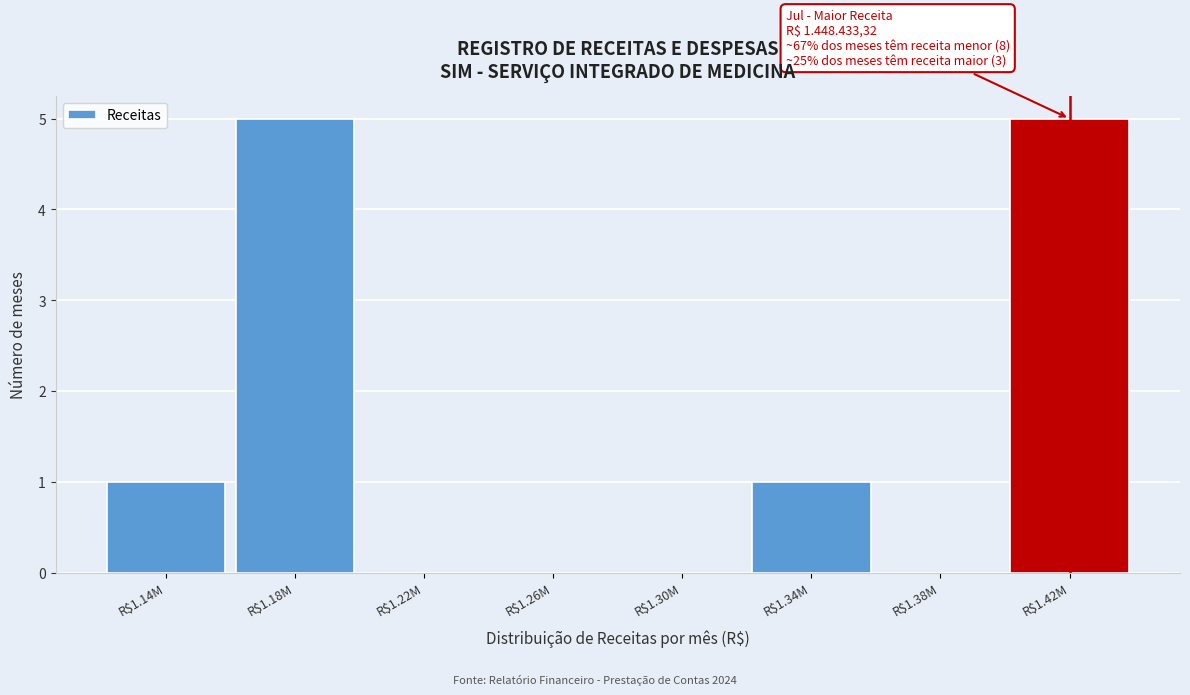

Is it true that the value at R$1.22M is 0?

True